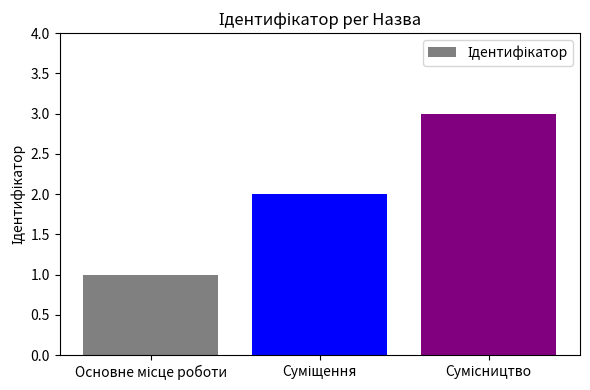

What is the sum of all values?

6